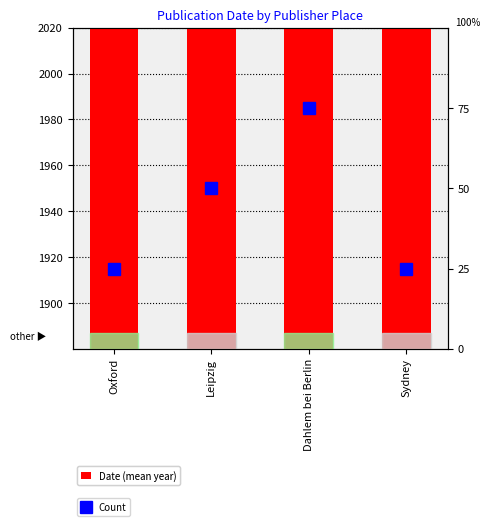

True or false: Date (mean year) has a value of 2788.7 at Dahlem bei Berlin.

False